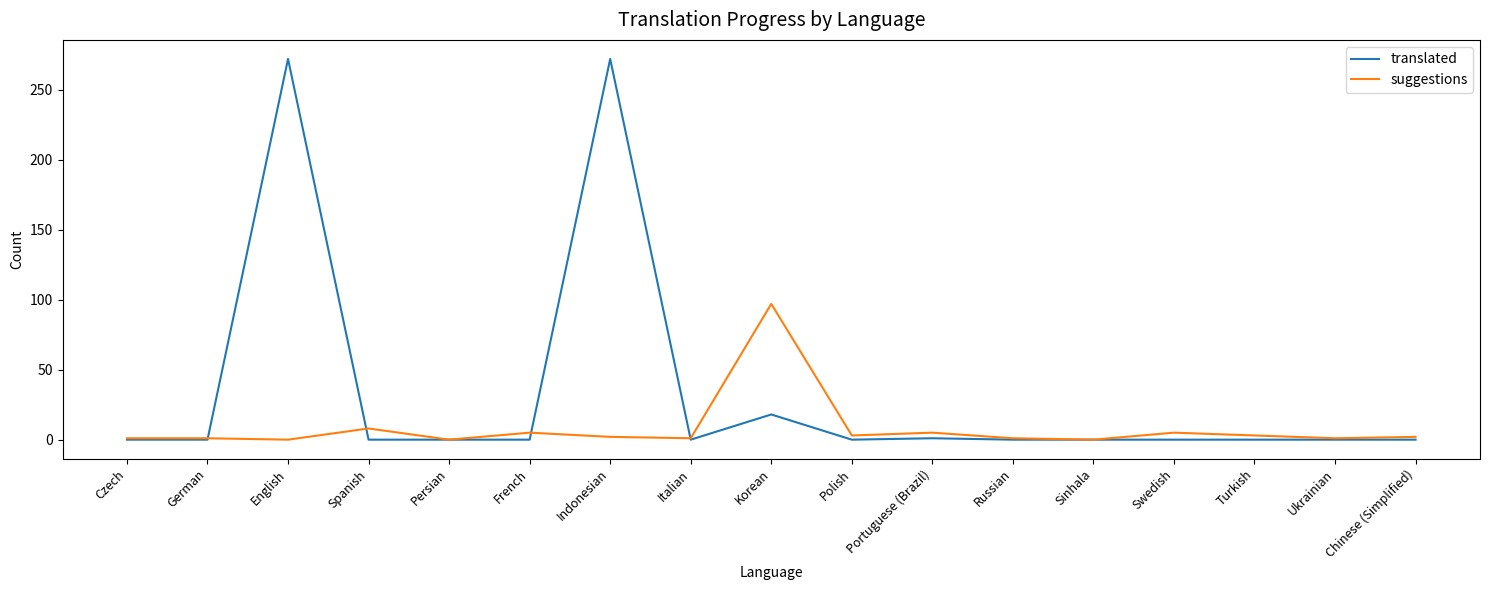

List the series in order of their overall mean, lowest first.

suggestions, translated